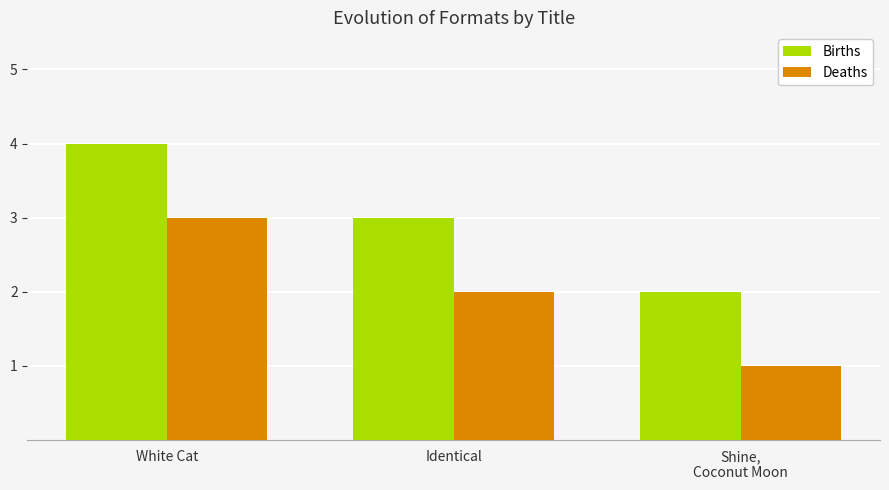

How many groups of bars are there?

3